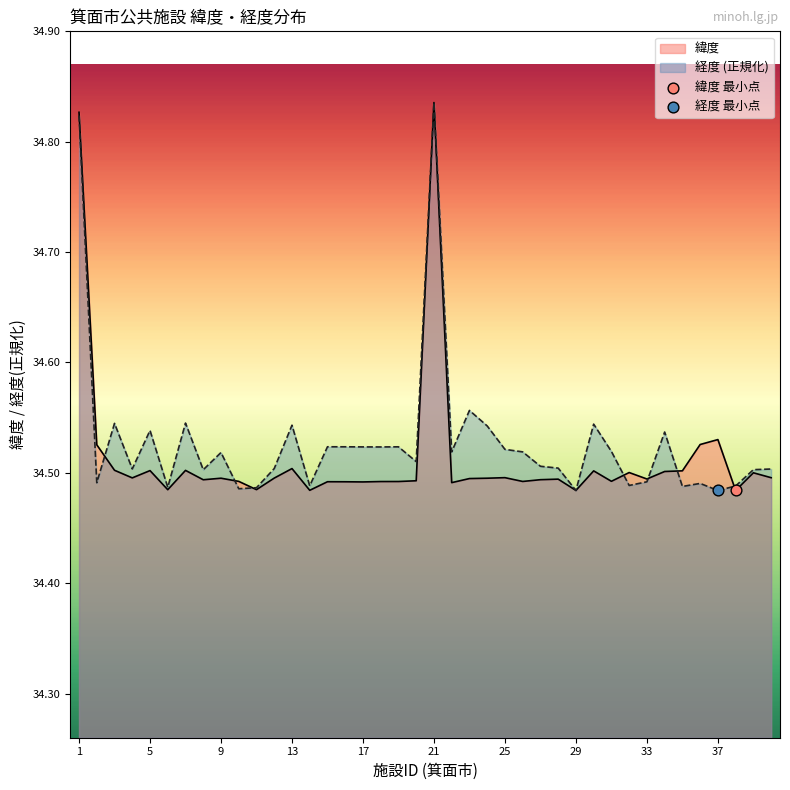

Which series has the widest spread of Y values?

緯度